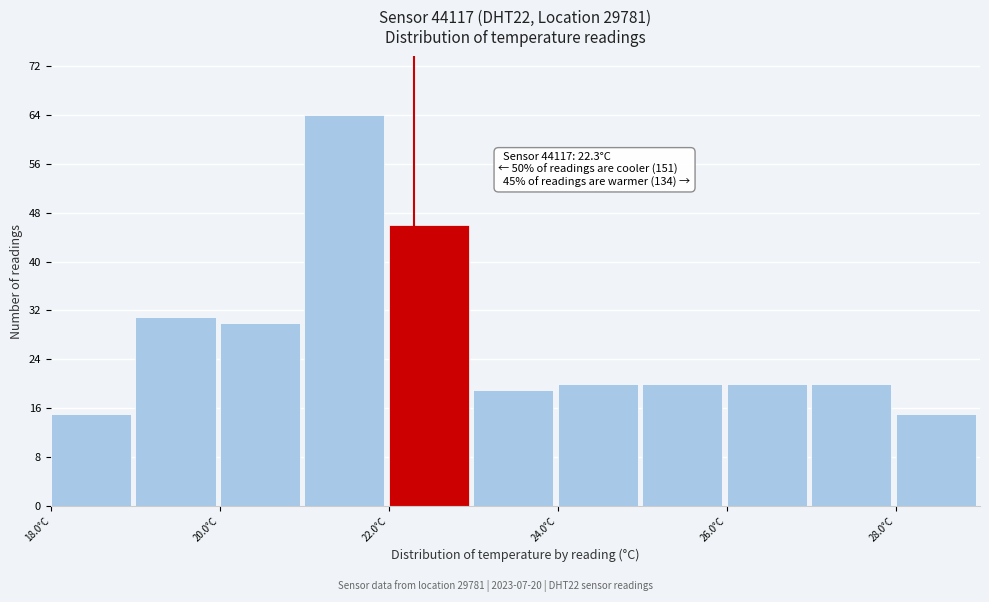

Which range on the x-axis has the tallest bar?

21 to 22